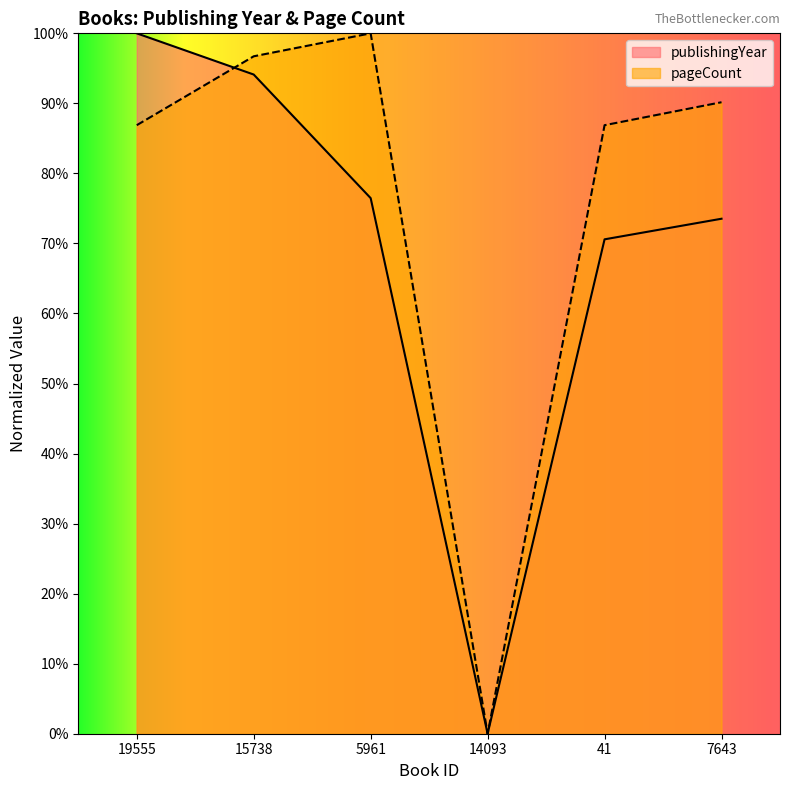

What is the average value of the publishingYear series?

69.1